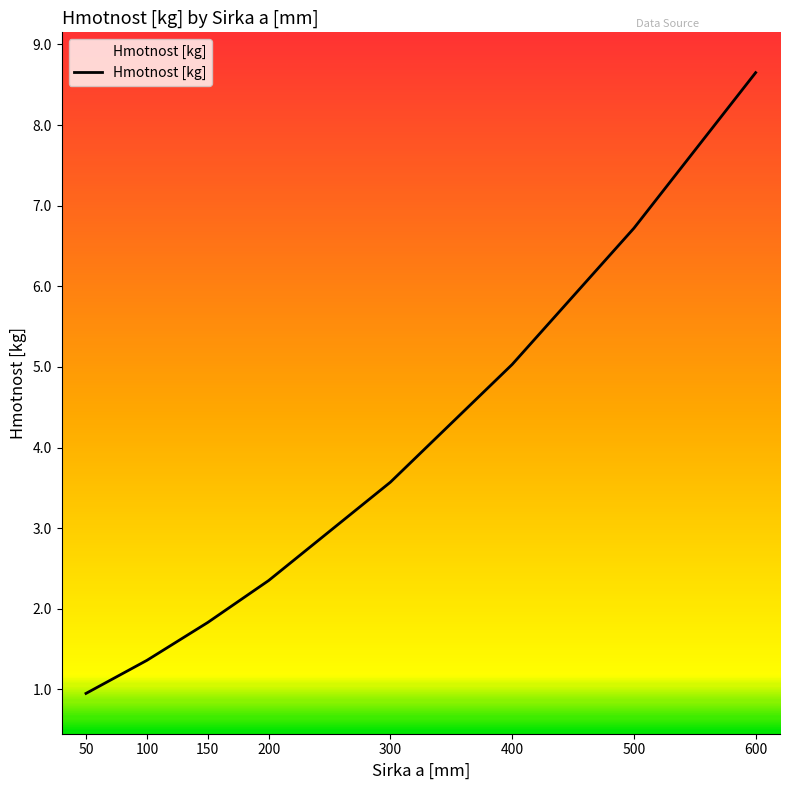

Where does the data first go above 3?

300